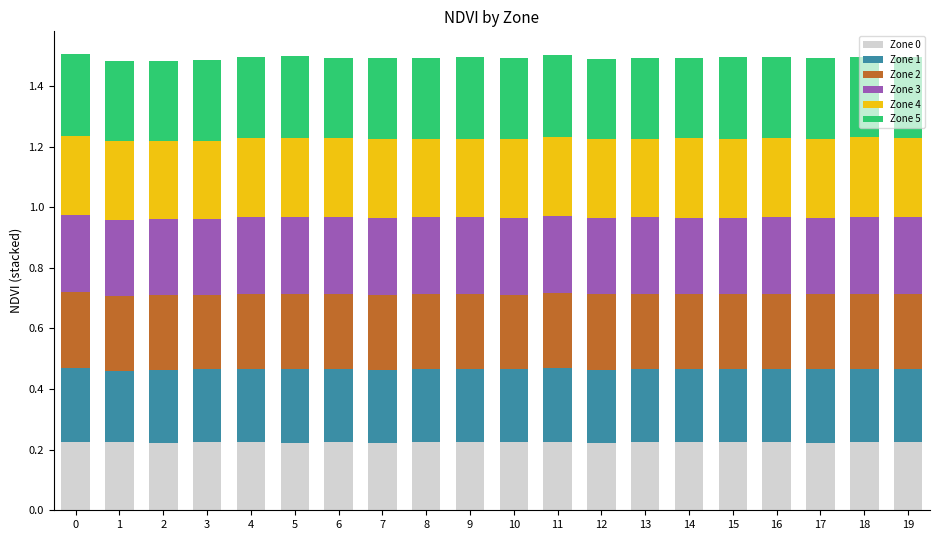

What is the total value across all series at 15?

1.5